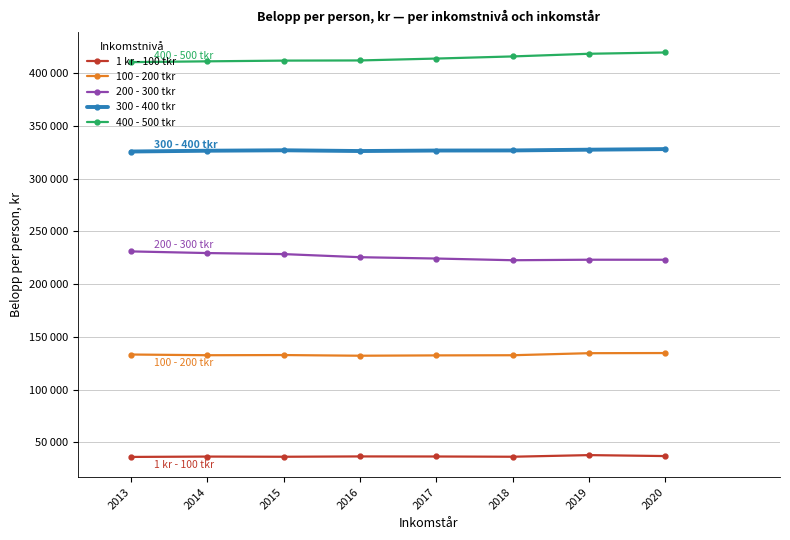

True or false: 1 kr - 100 tkr and 100 - 200 tkr intersect in this chart.

False